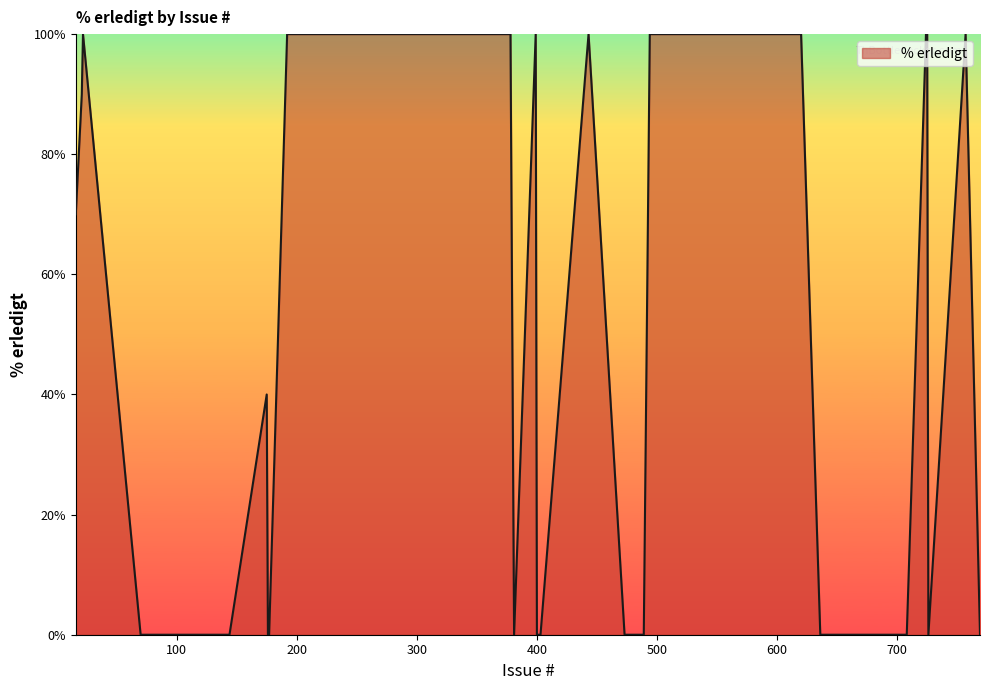

What is the difference between the maximum and minimum values?

100